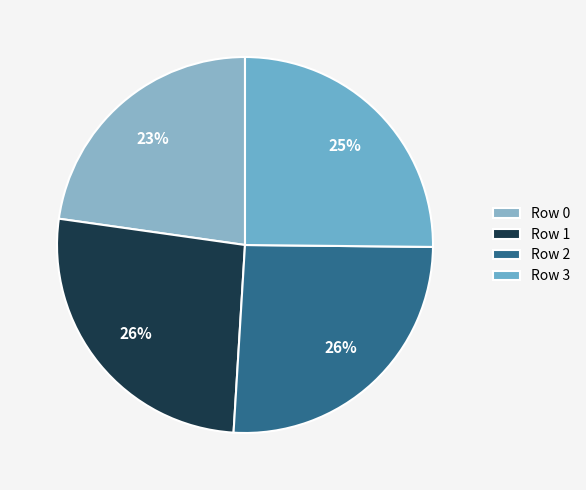

To the nearest percent, what is the average slice percentage?

25%